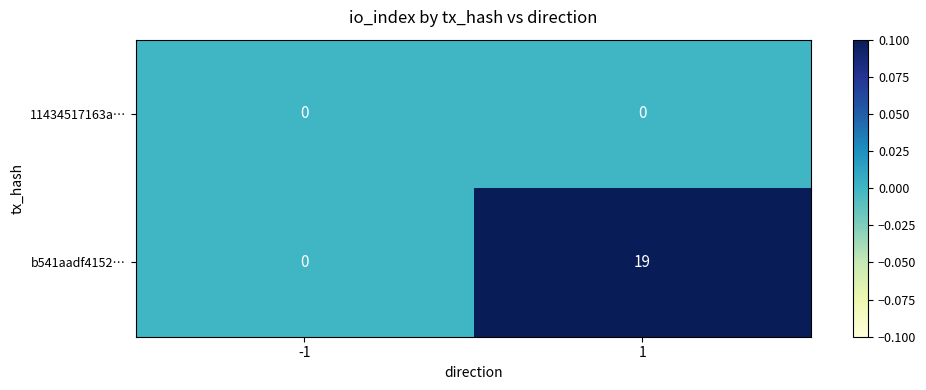

The b541aadf4152… series shows 19 at 1. True or false?

True